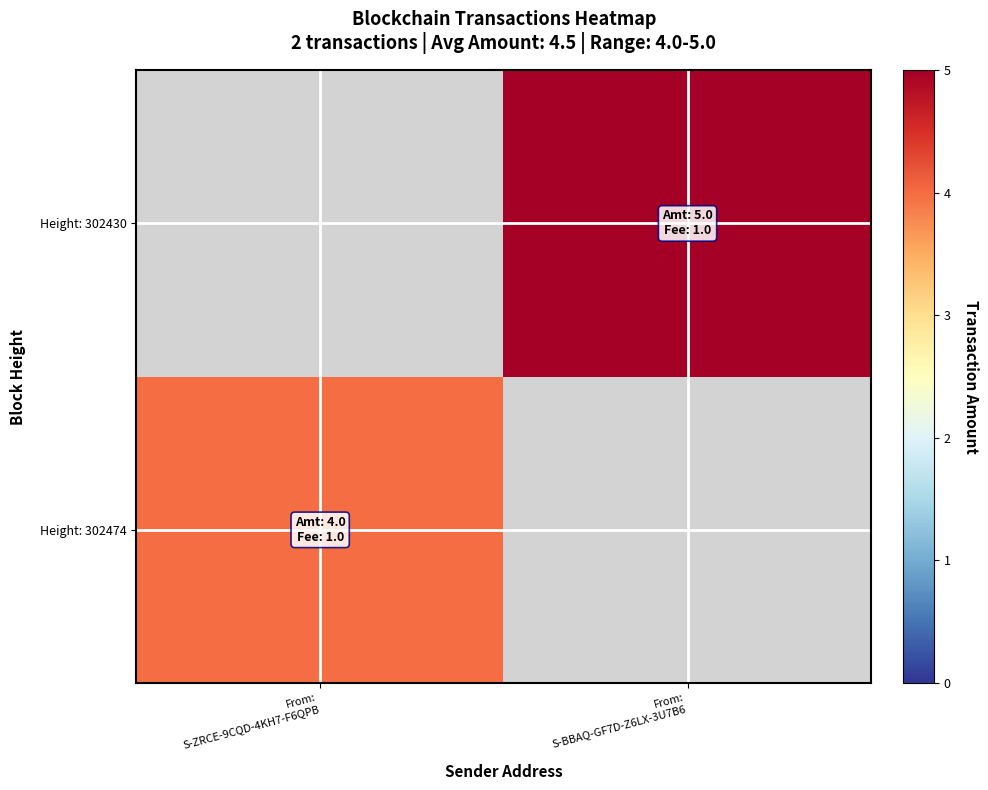

What is the highest value of the Height: 302474 series?

4.0